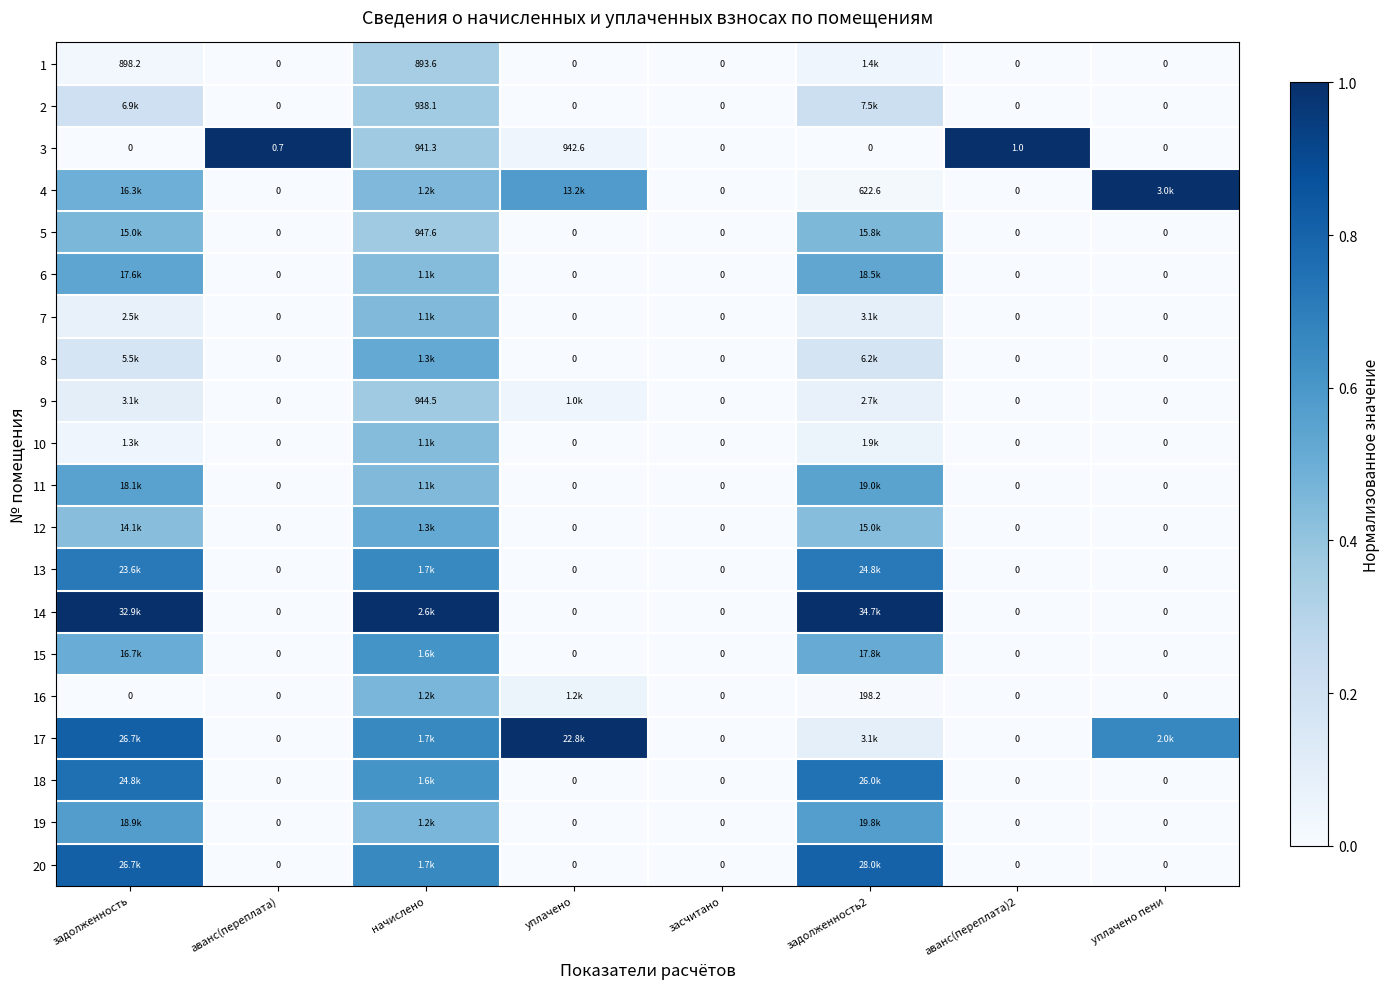

The value of 11 at аванс(переплата) is 0.0. True or false?

True